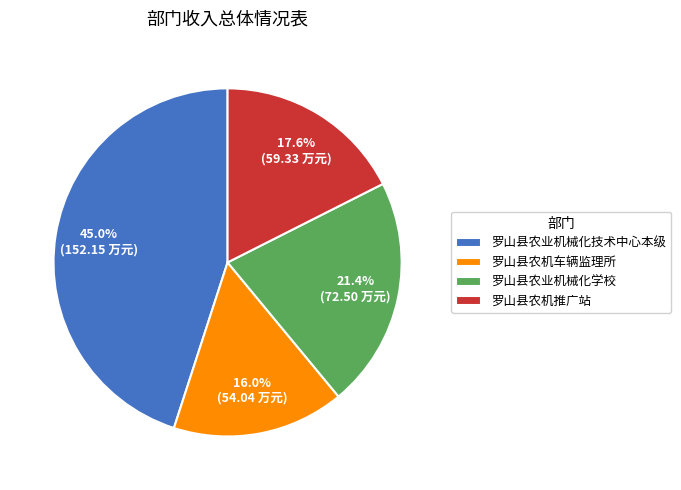

To the nearest percent, what is the difference between the 罗山县农机推广站 and 罗山县农业机械化技术中心本级 slice percentages?

27%